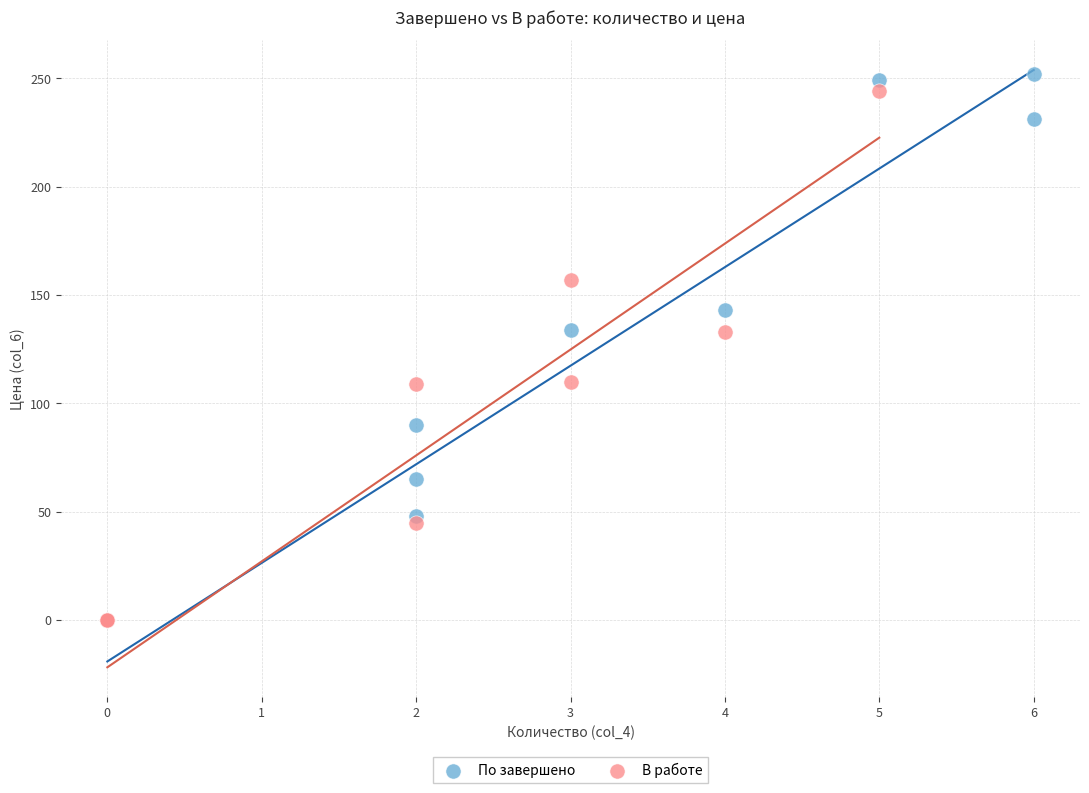

What are all the series names shown in the legend?

По завершено, В работе